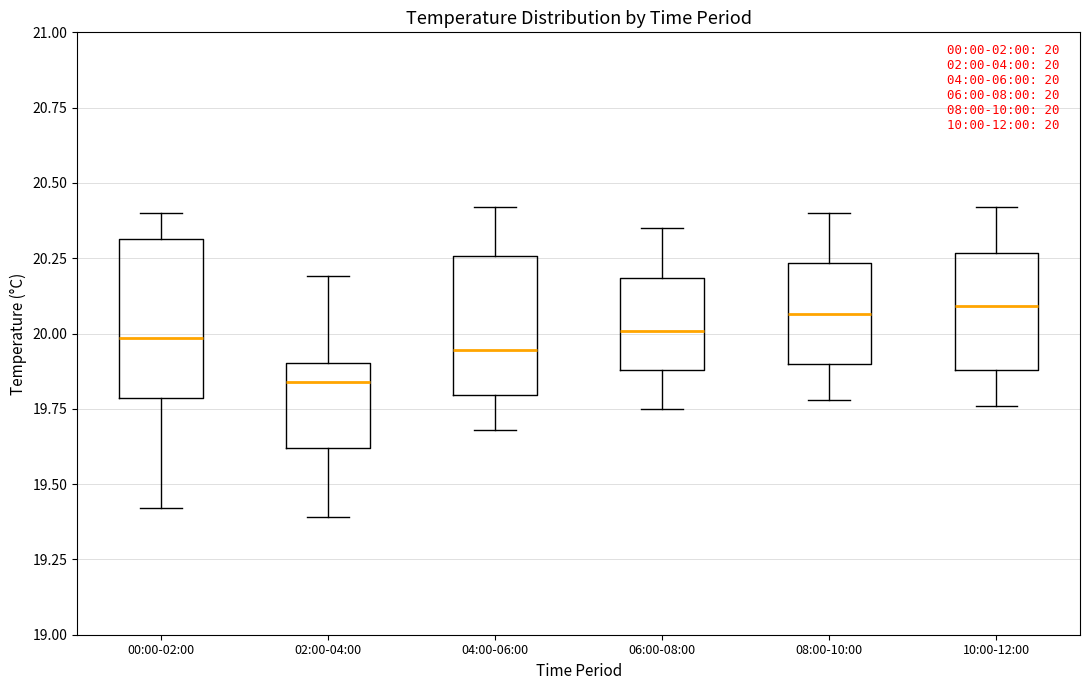

Comparing the boxes themselves (not the whiskers), which one is the tallest?

00:00-02:00